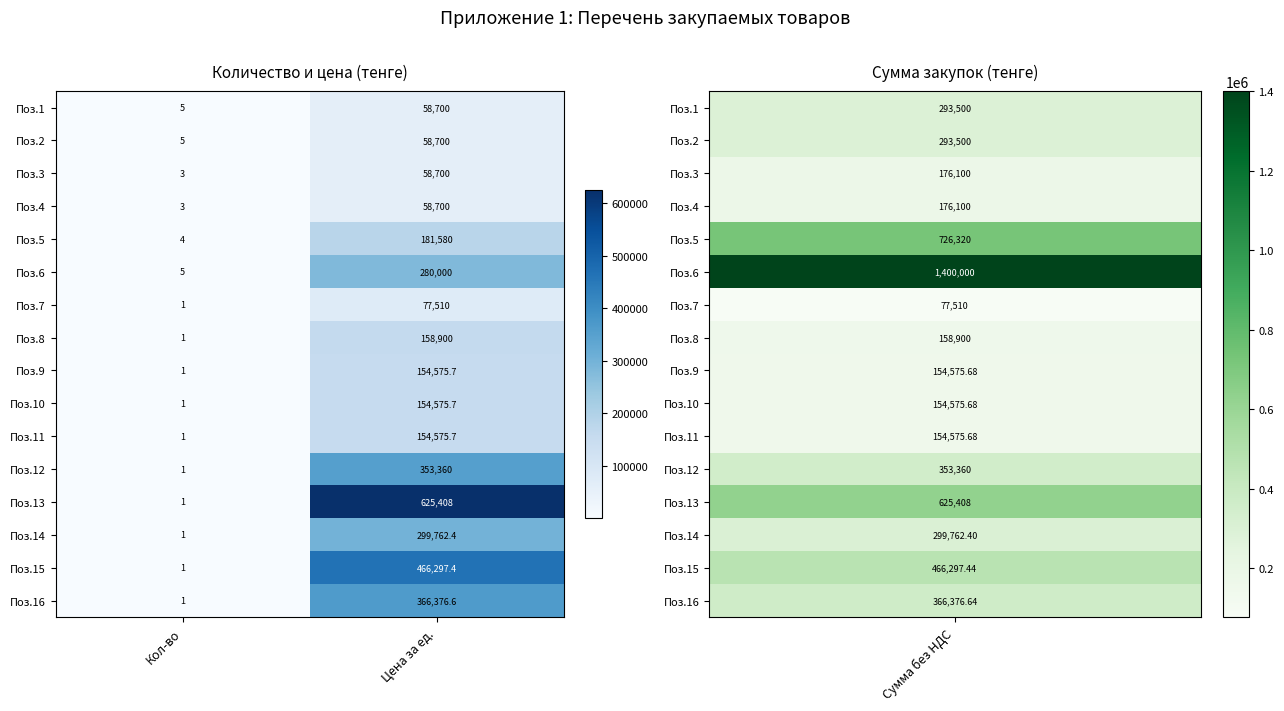

What is the difference between the Поз.9 values at Кол-во and Цена за ед.?

154574.7